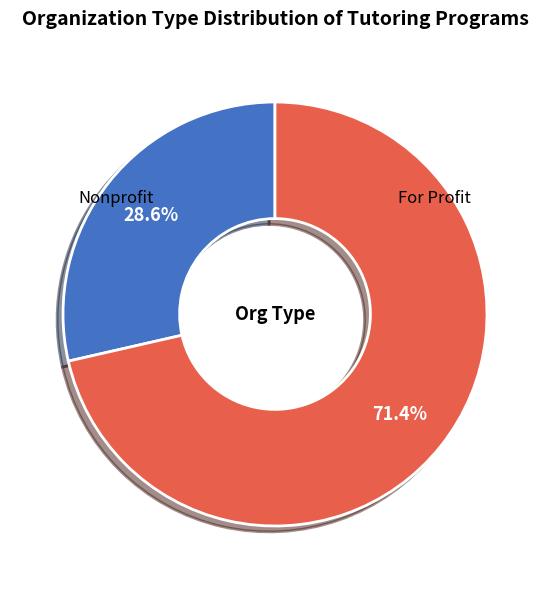

How many slices are in this pie chart?

2